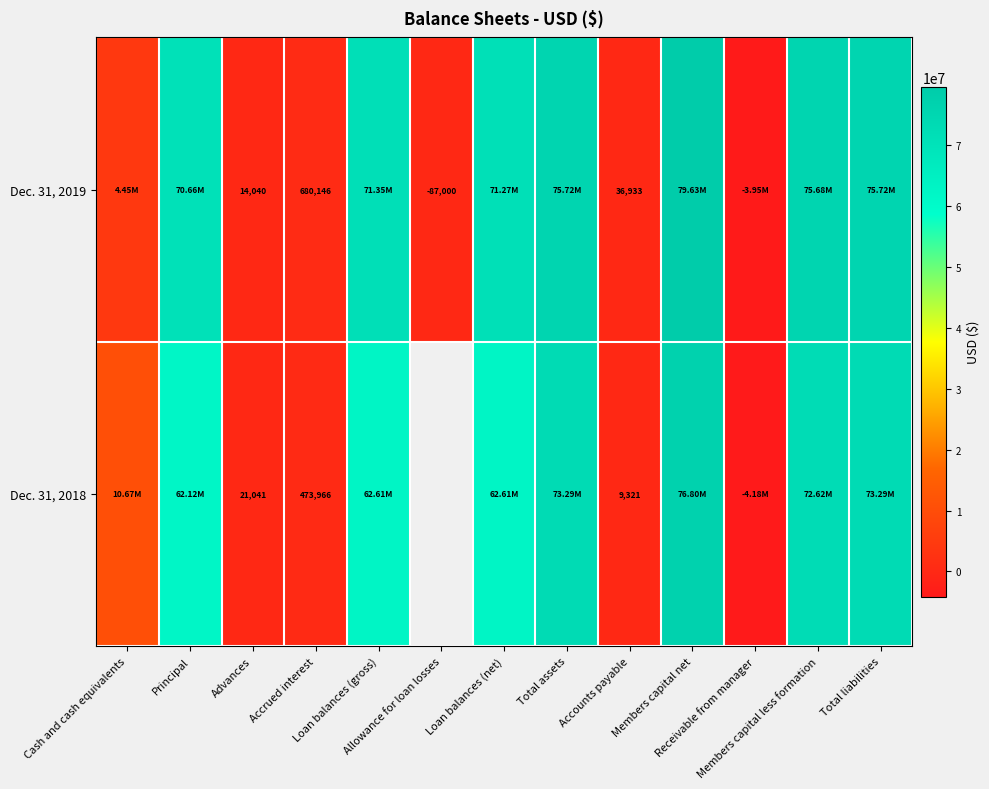

How many data points in Dec. 31, 2018 are above 62115713?

6